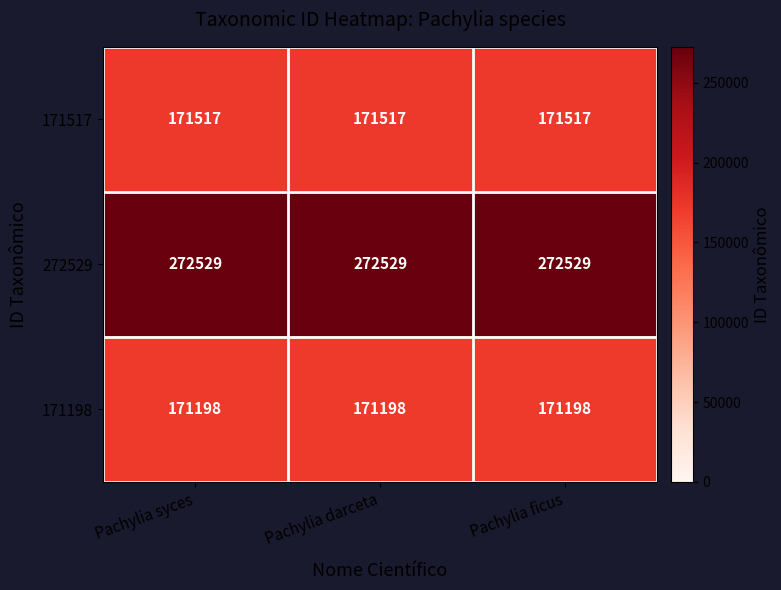

What value does the 171198 series have at Pachylia darceta?

171198